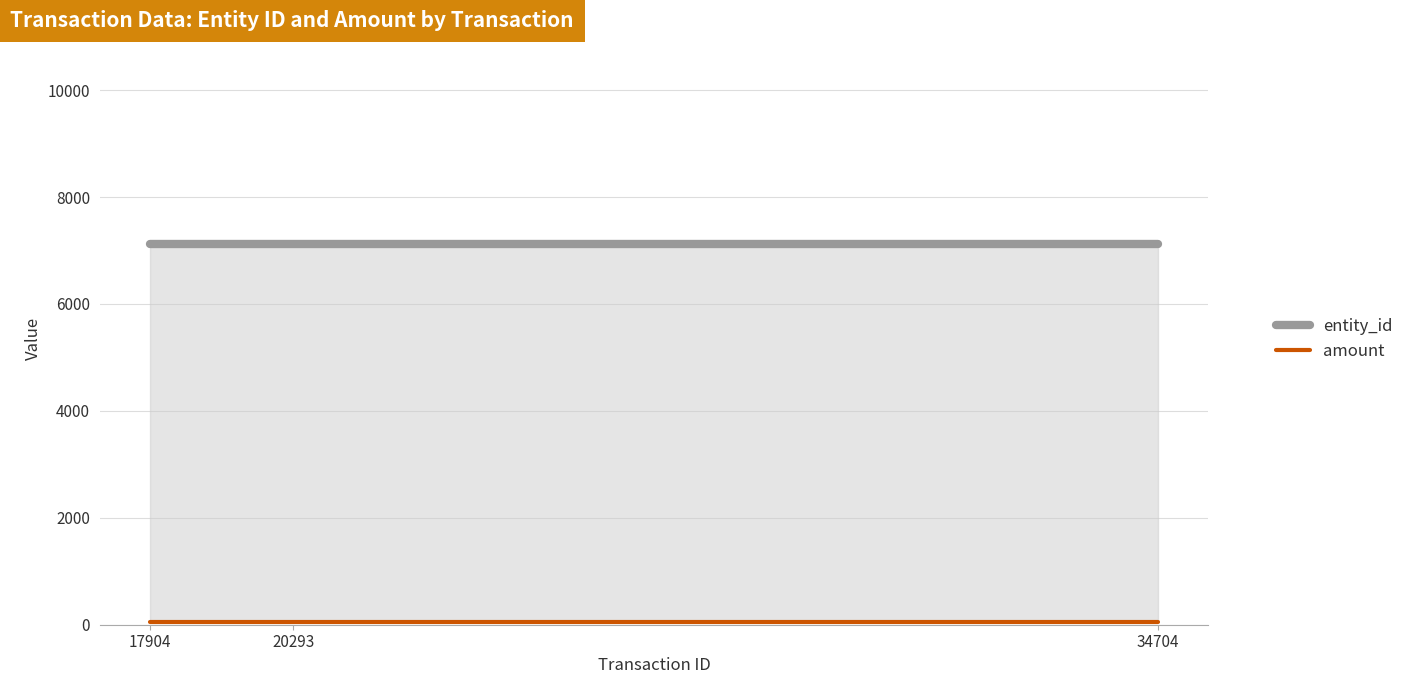

What is the average value of the amount series?

50